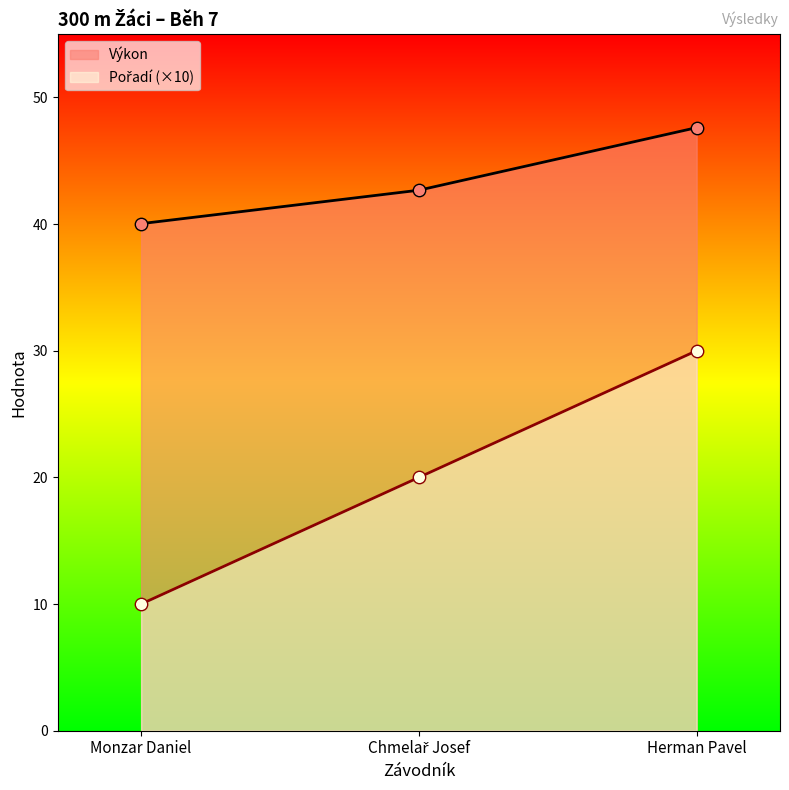

What is the total value across all series at Herman Pavel?

77.6